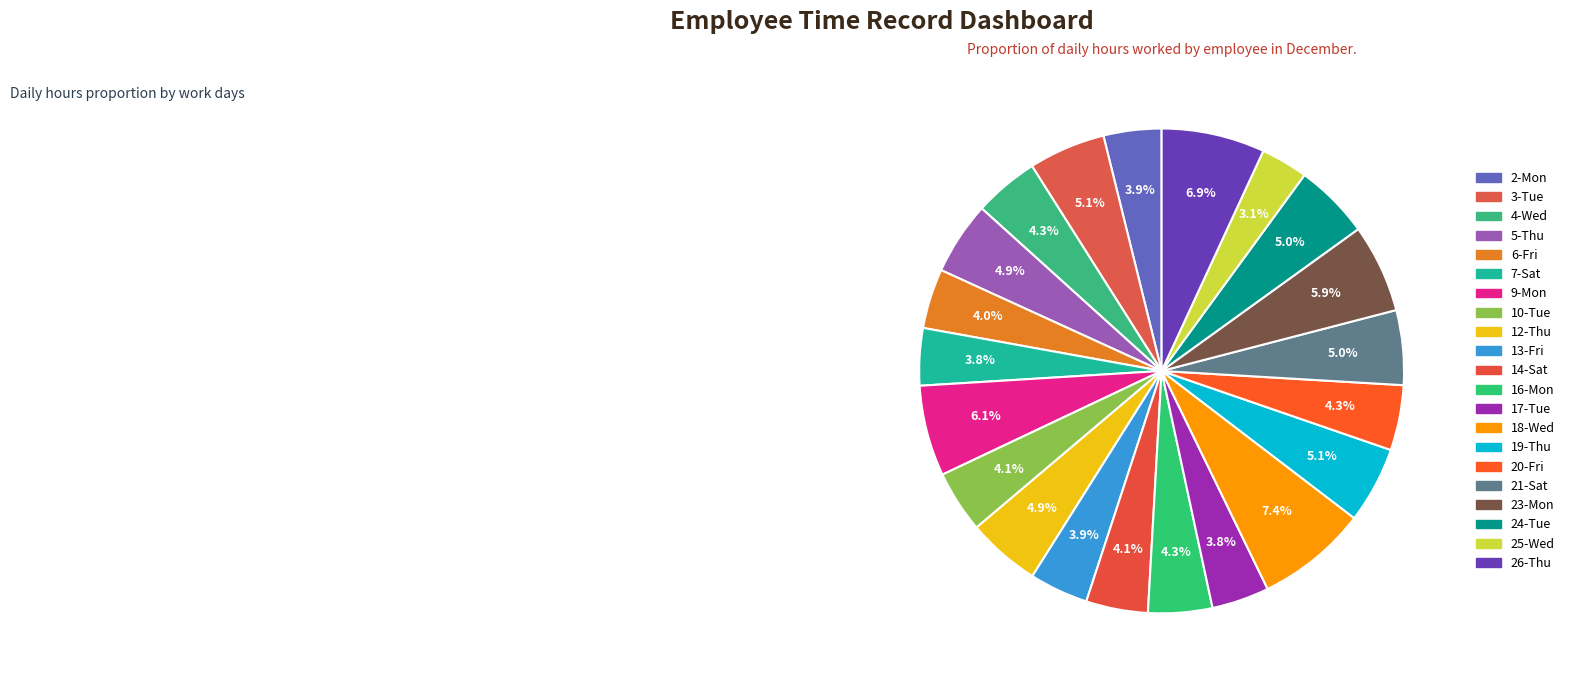

Count the number of slices in the pie.

21